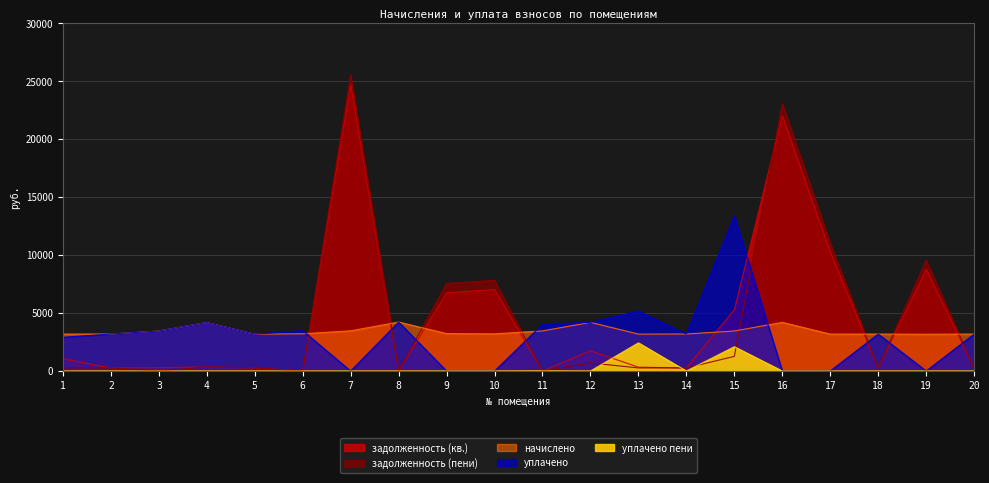

Where is the first local minimum for задолженность (пени)?

3